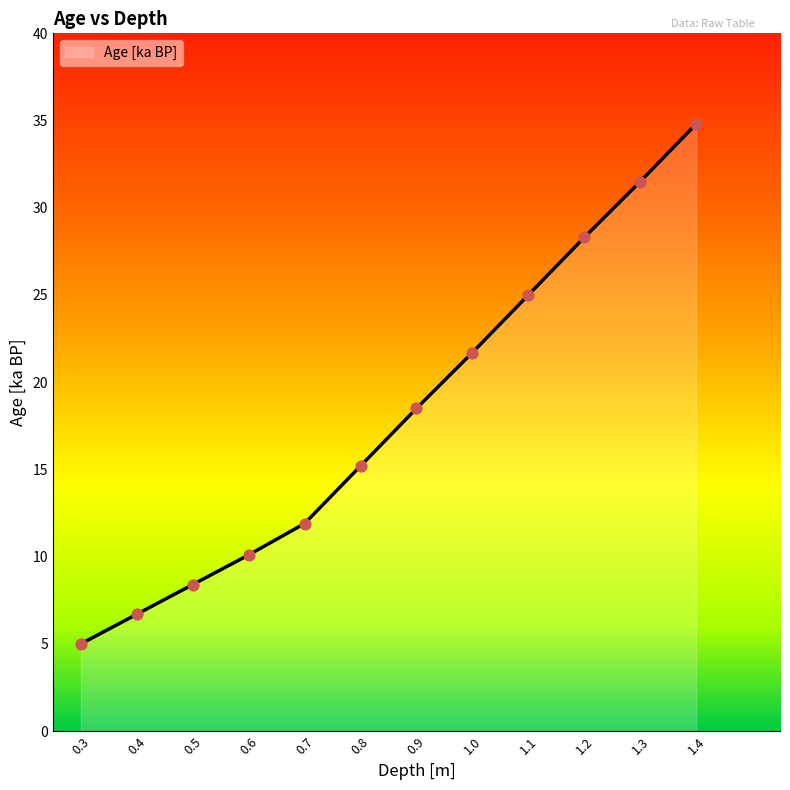

What is the change in value from 1.1 to 1.4?

+9.8